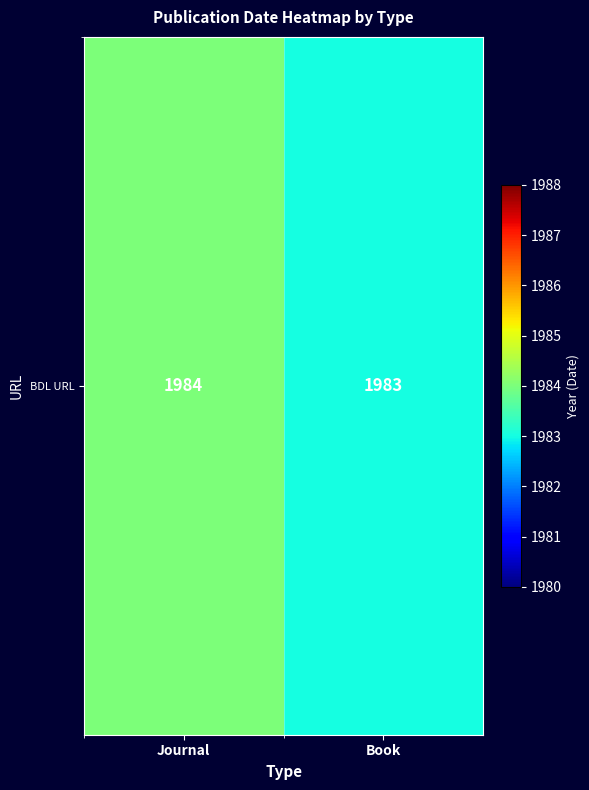

Rank the categories by value from lowest to highest.

Book, Journal